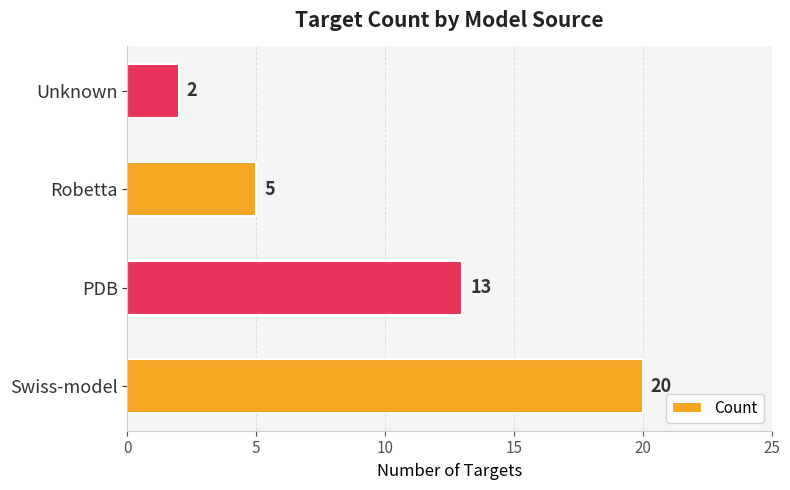

What is the change in value from PDB to Robetta?

-8